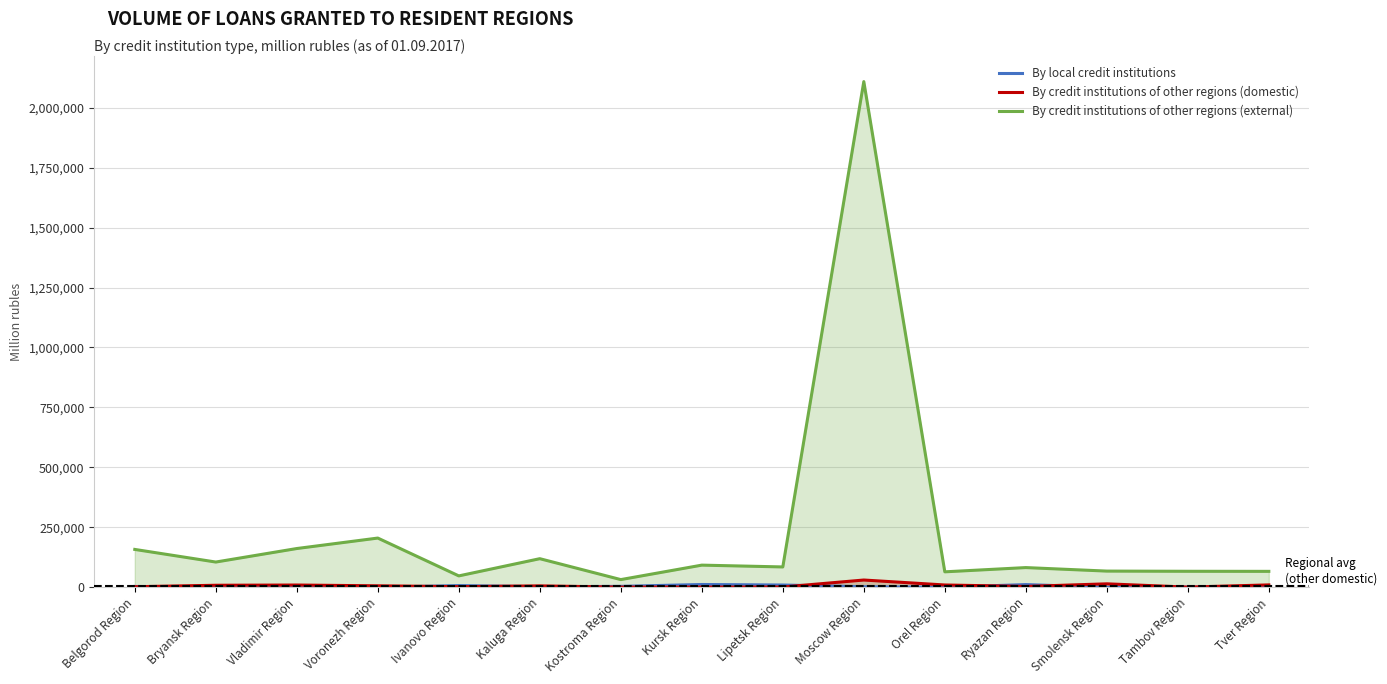

What is the total value across all series at Bryansk Region?

113745